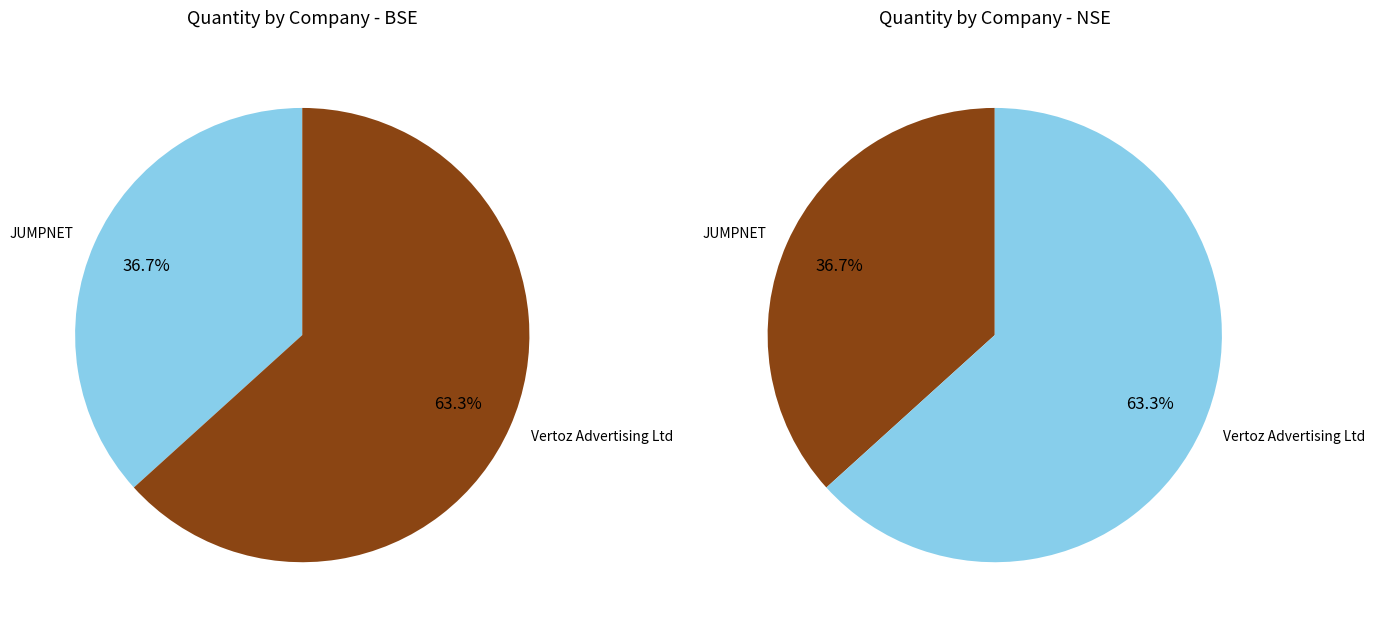

Which category has the smallest portion of the pie?

JUMPNET